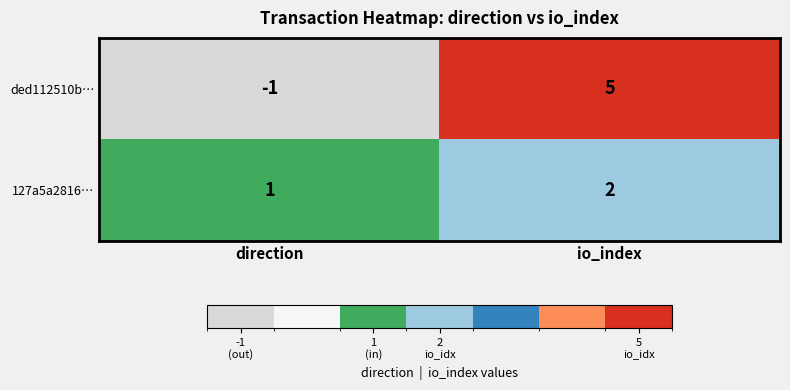

Rank the series by their maximum value, from lowest to highest.

127a5a2816…, ded112510b…